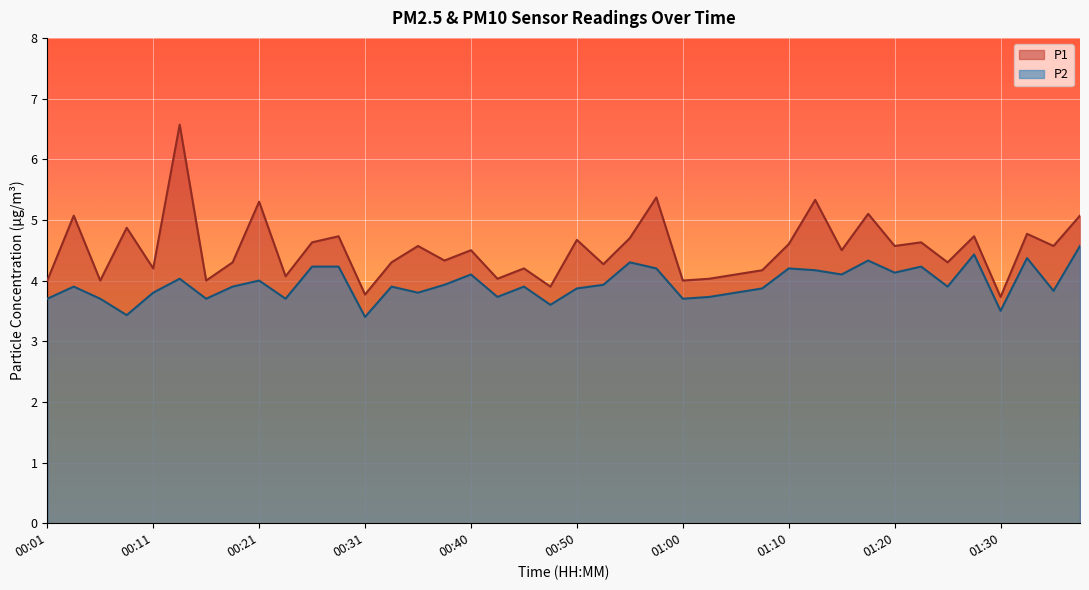

What is the value of the P2 point at the 2nd from the left?

3.9